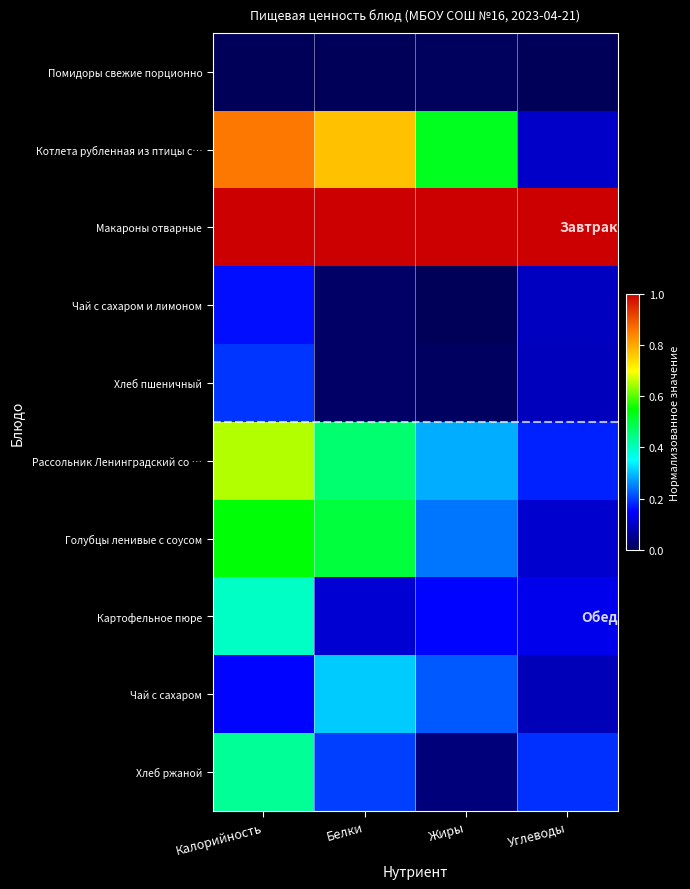

Which series has the largest total across all categories?

Макароны отварные